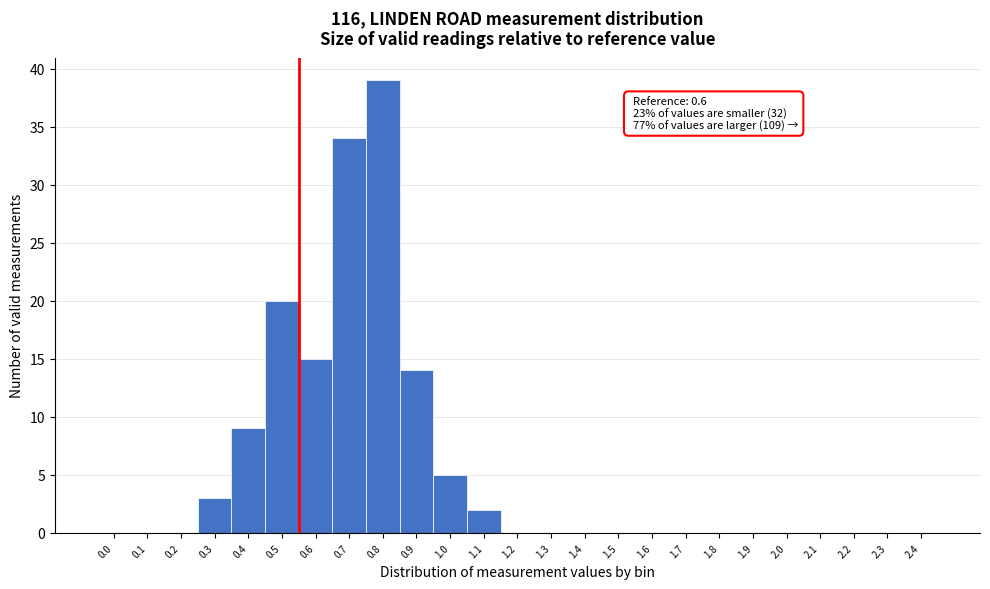

Reading left to right, what are all the values shown in this chart?

0.0=0	0.1=0	0.2=0	0.3=3	0.4=9	0.5=20	0.6=15	0.7=34	0.8=39	0.9=14	1.0=5	1.1=2	1.2=0	1.3=0	1.4=0	1.5=0	1.6=0	1.7=0	1.8=0	1.9=0	2.0=0	2.1=0	2.2=0	2.3=0	2.4=0